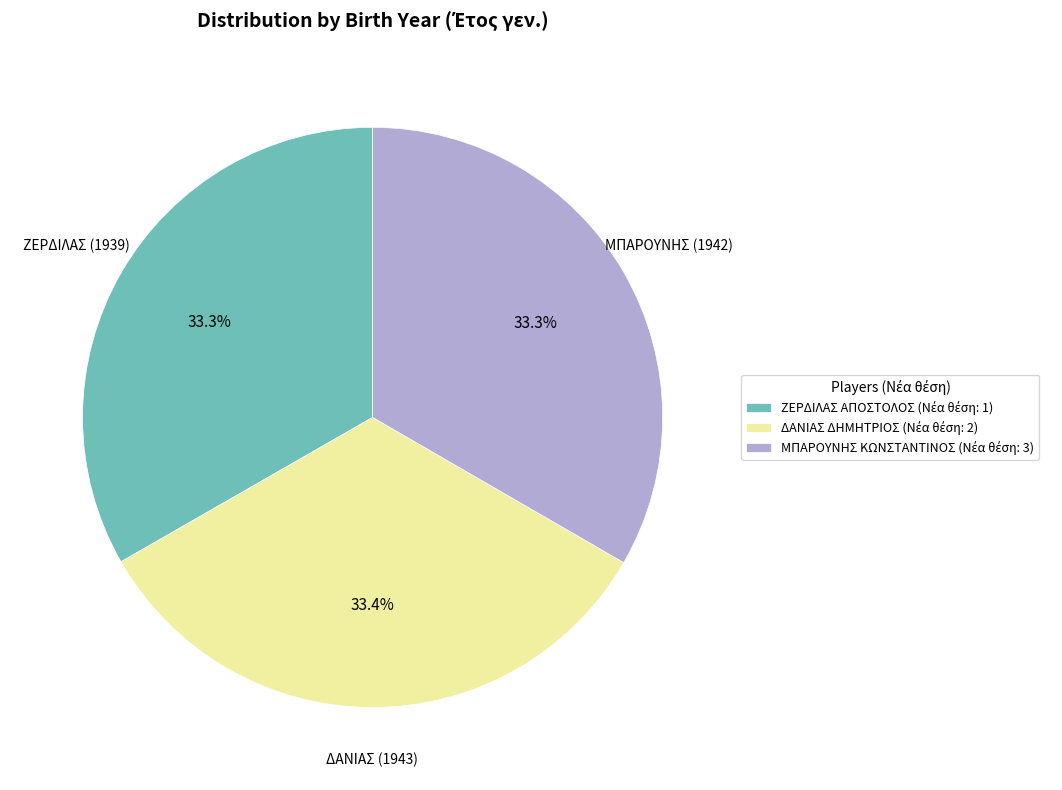

Is there any slice that represents more than half of the pie?

No